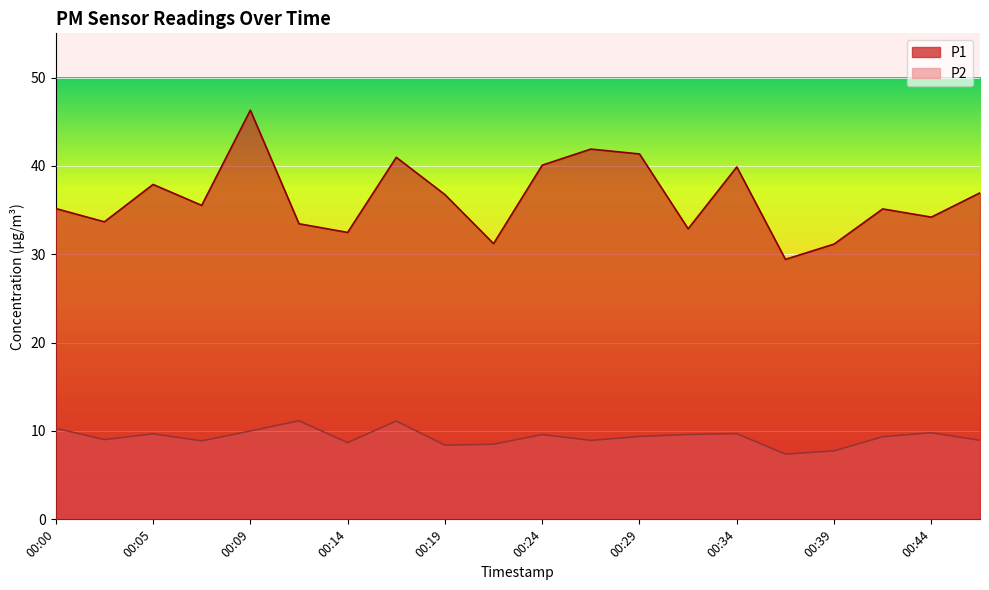

At which label does P2 reach its minimum?

00:36